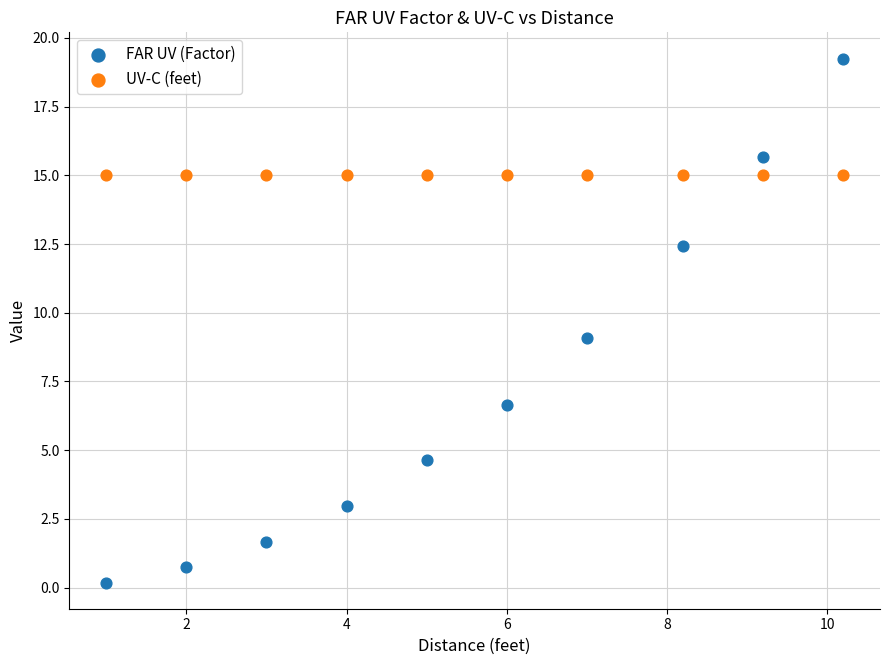

Which series reaches the maximum Y coordinate?

FAR UV (Factor)